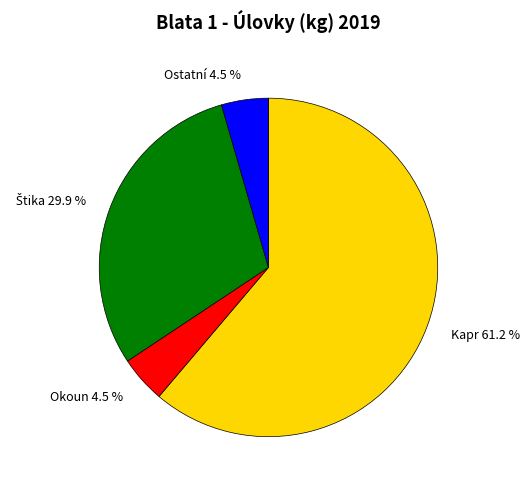

Does Kapr account for over 50% of the chart?

Yes